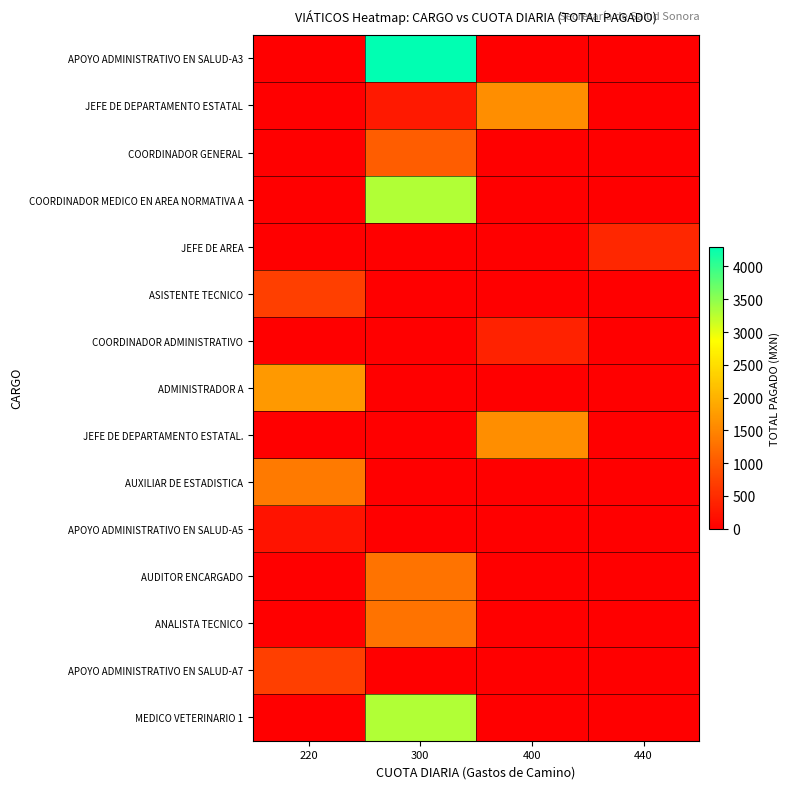

Rank the series by their maximum value, from lowest to highest.

APOYO ADMINISTRATIVO EN SALUD-A5, COORDINADOR ADMINISTRATIVO, JEFE DE AREA, ASISTENTE TECNICO, APOYO ADMINISTRATIVO EN SALUD-A7, COORDINADOR GENERAL, AUDITOR ENCARGADO, ANALISTA TECNICO, AUXILIAR DE ESTADISTICA, JEFE DE DEPARTAMENTO ESTATAL, JEFE DE DEPARTAMENTO ESTATAL., ADMINISTRADOR A, COORDINADOR MEDICO EN AREA NORMATIVA A, MEDICO VETERINARIO 1, APOYO ADMINISTRATIVO EN SALUD-A3